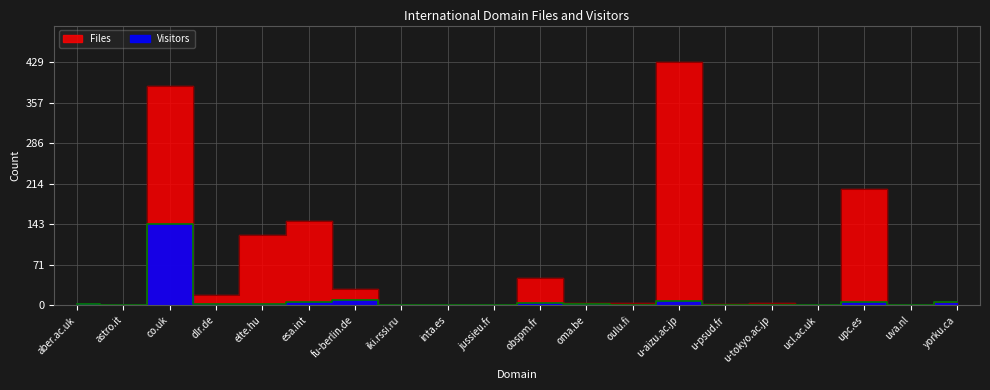

At which category does the chart reach its peak across all series?

u-aizu.ac.jp